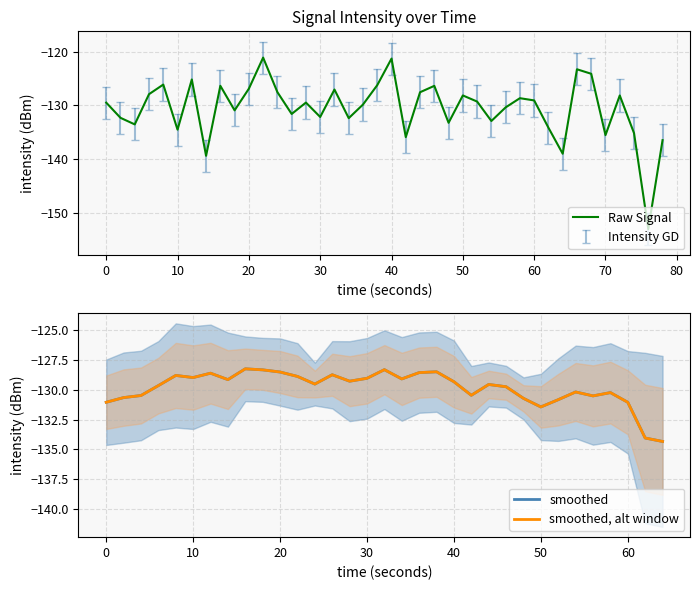

What is the minimum value shown in the chart?

-156.0